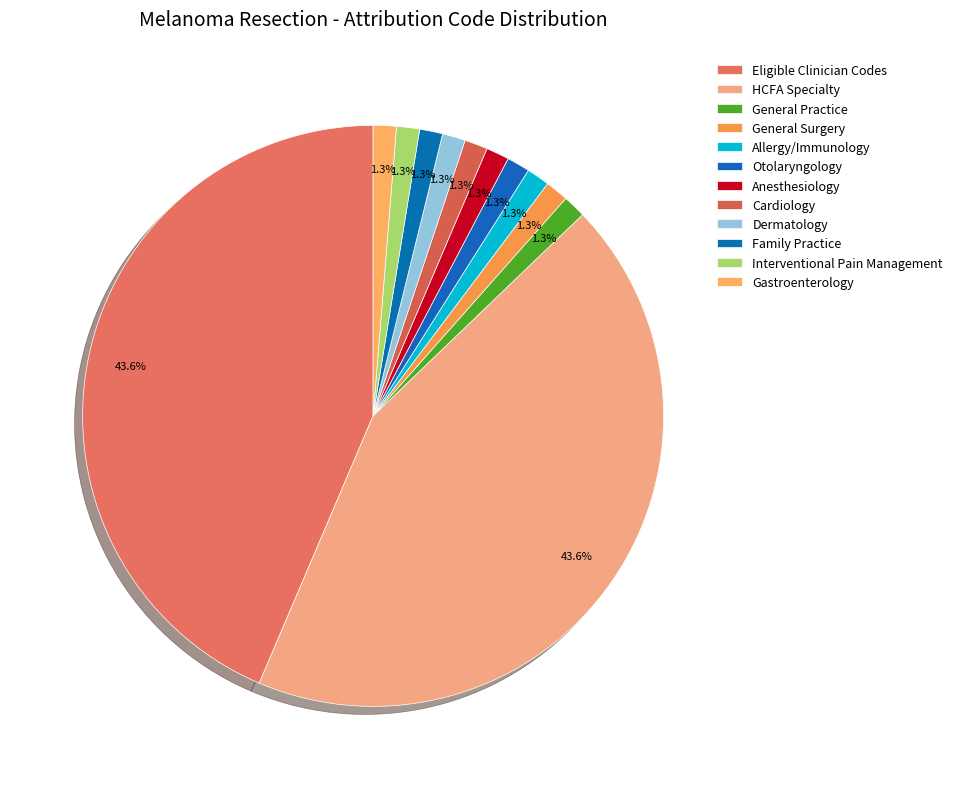

Is the sum of General Surgery and Dermatology greater than half?

No